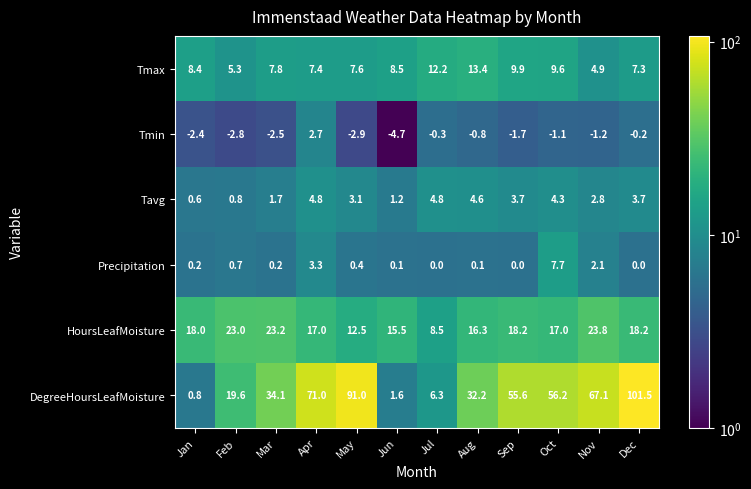

Which series has the widest spread of values?

DegreeHoursLeafMoisture